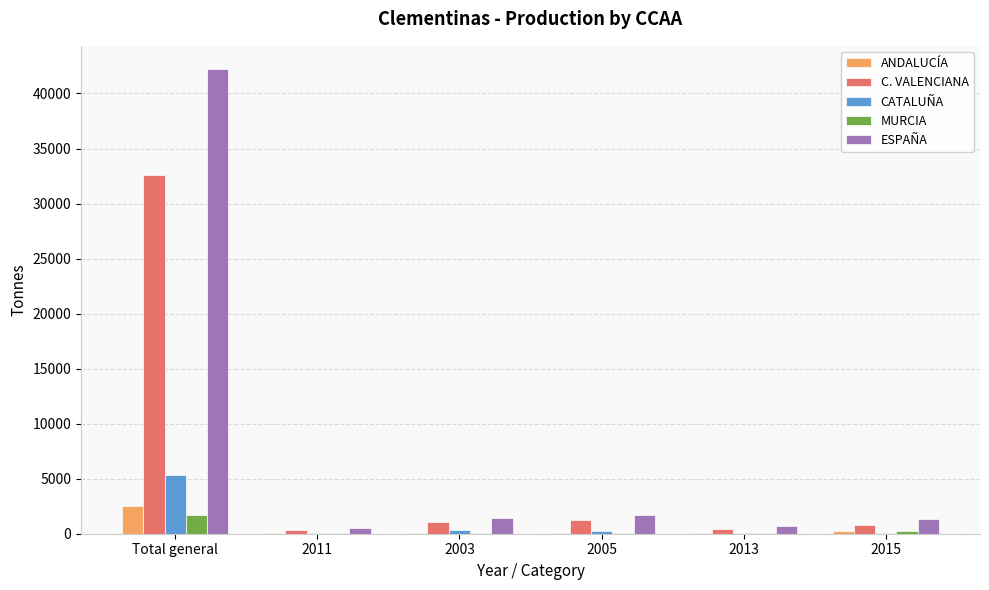

What is the sum of all ESPAÑA values?

47893.2